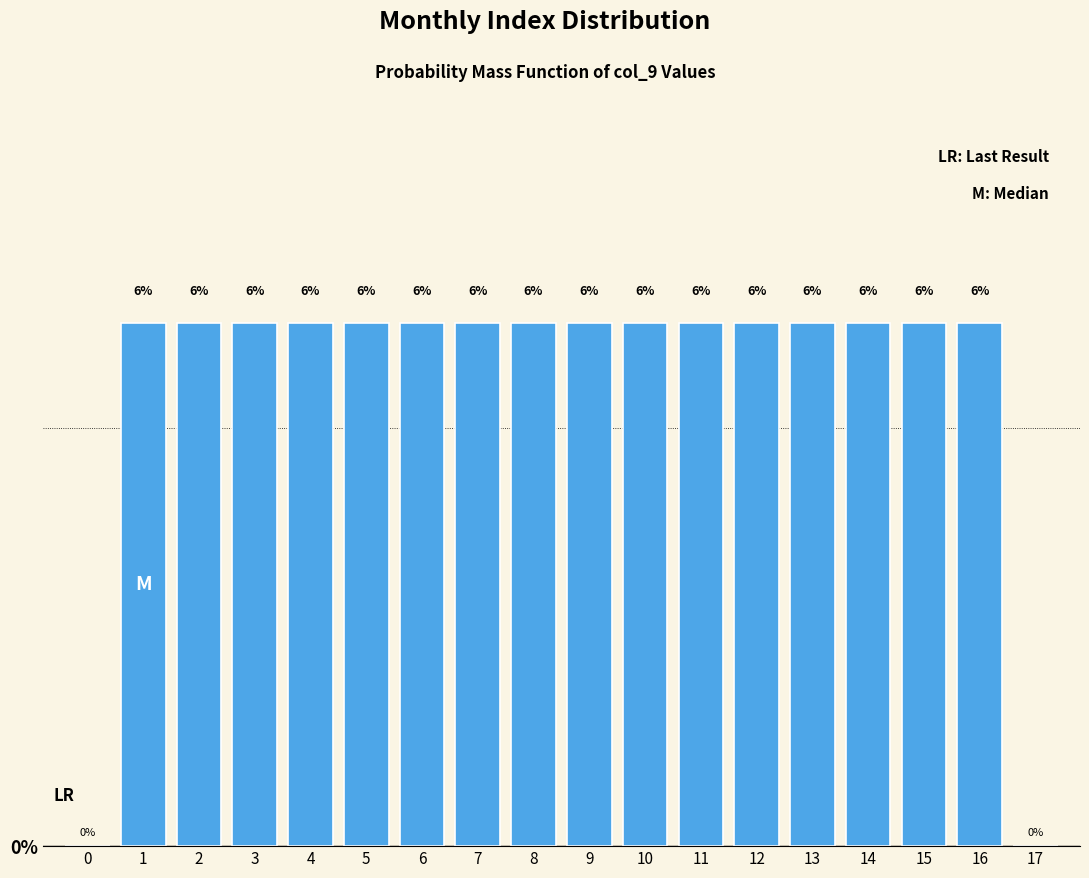

Are the bars horizontal?

No